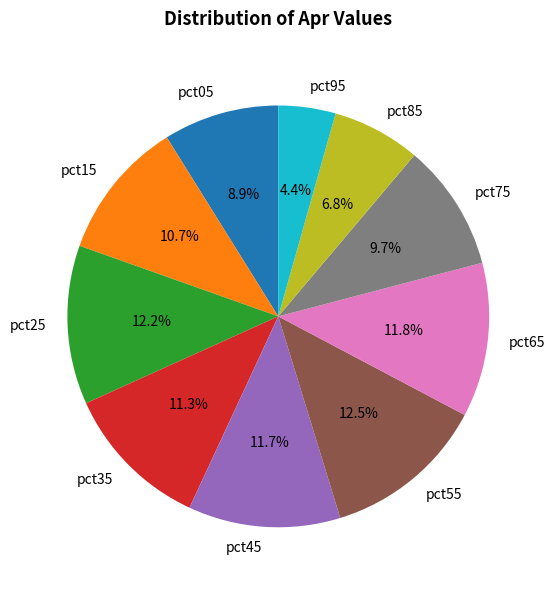

True or false: pct85 accounts for 17% of the total.

False